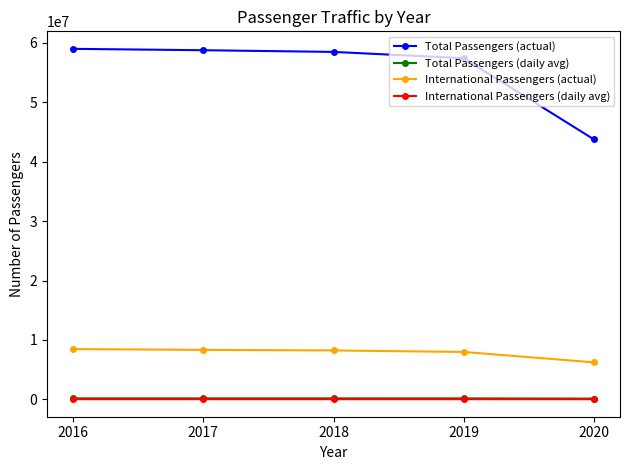

Where is International Passengers (actual) nearest to the value 7338507?

2019